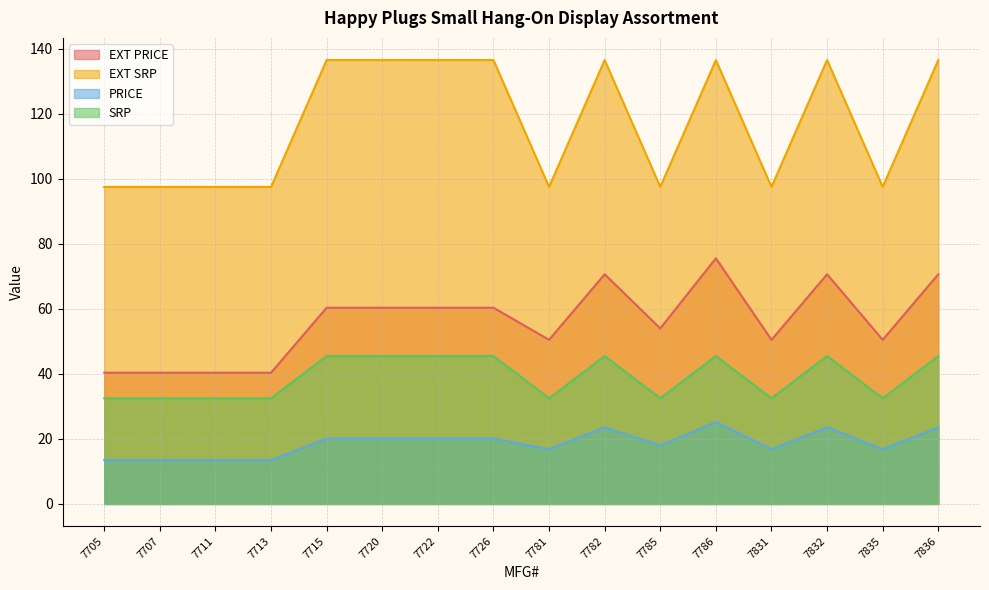

Which category has the lowest value in the EXT SRP series?

7705